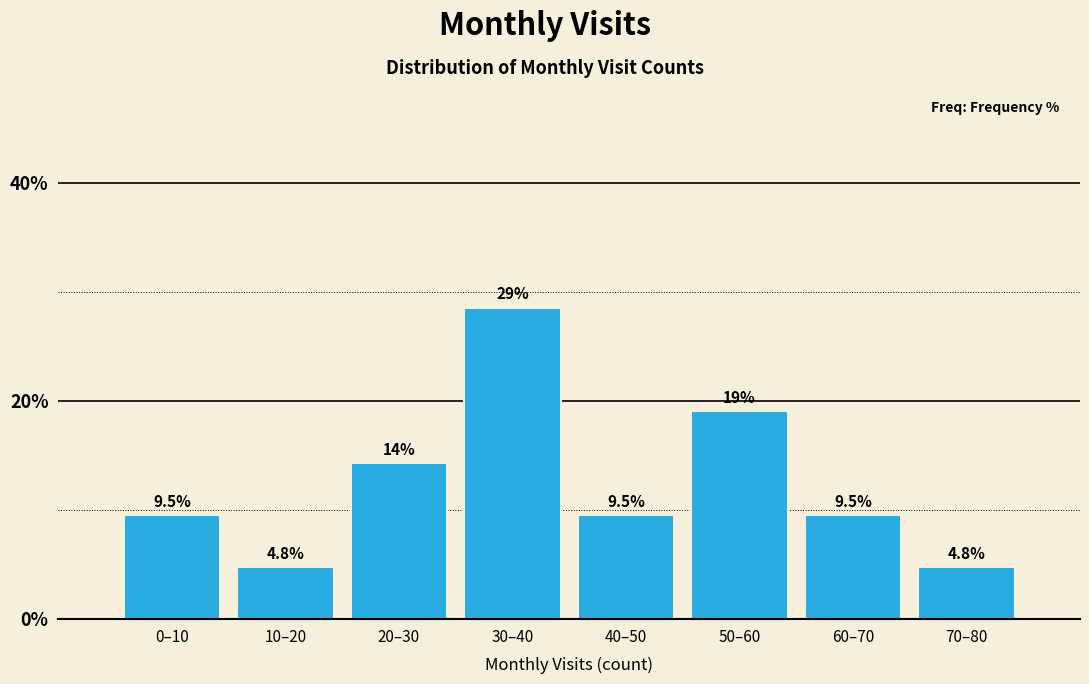

Reading left to right, what are all the values shown in this chart?

9.5	4.8	14.3	28.6	9.5	19.0	9.5	4.8